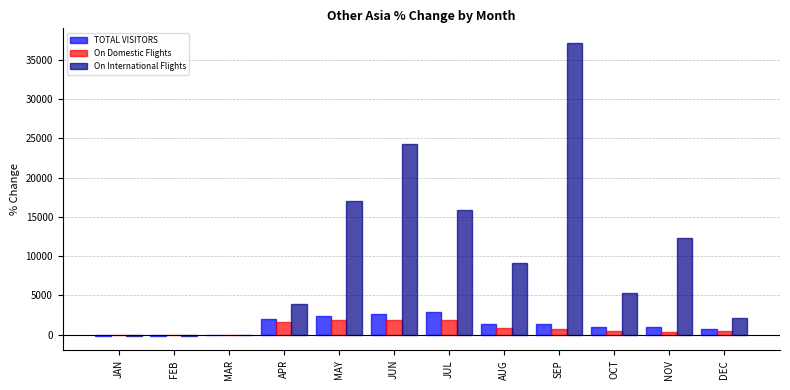

The value of On International Flights at SEP is 9367.2. True or false?

False